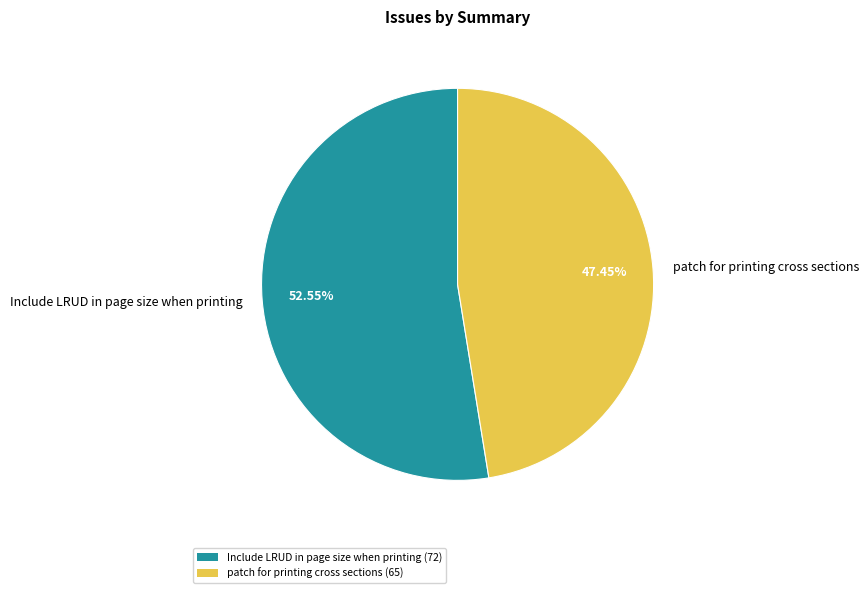

How many segments does this pie chart have?

2